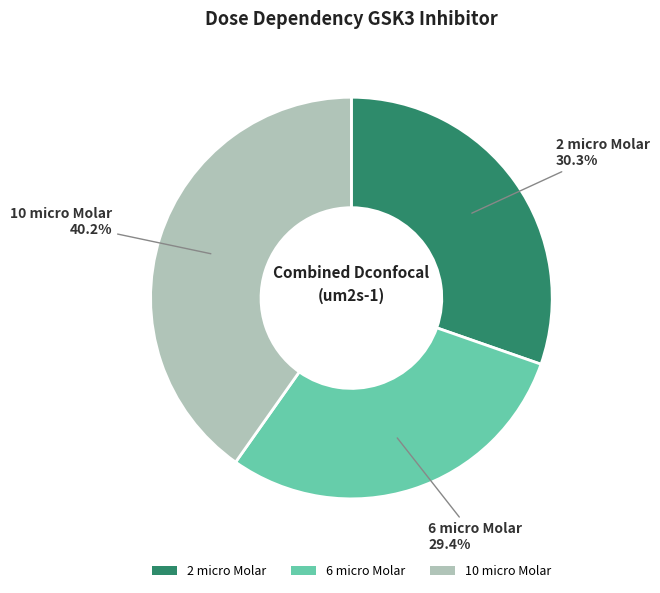

Do 2 micro Molar and 6 micro Molar together represent more than half of the pie?

Yes